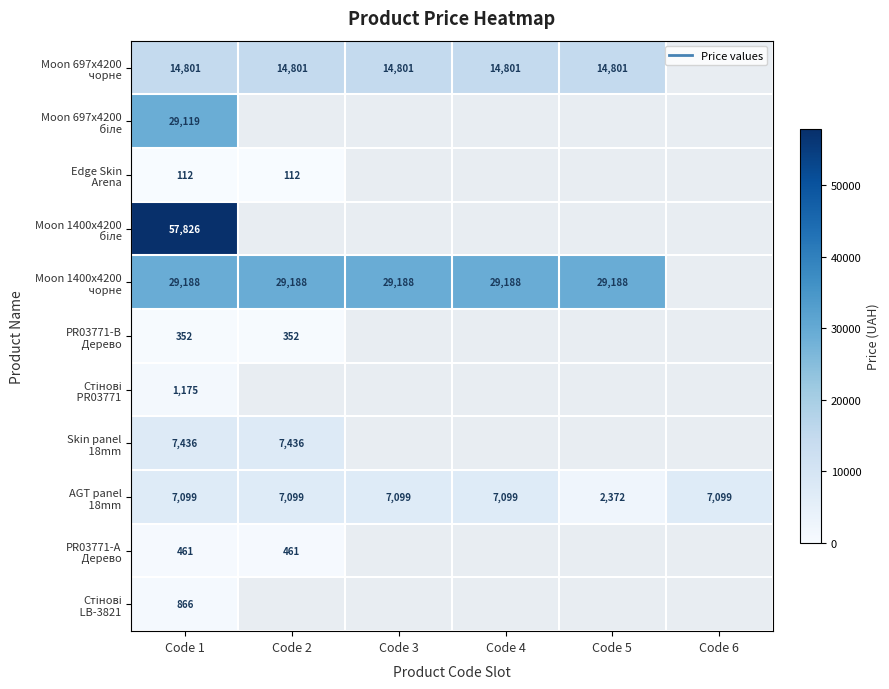

True or false: Стінові LB-3821 has a value of 556.9 at Code 6.

False